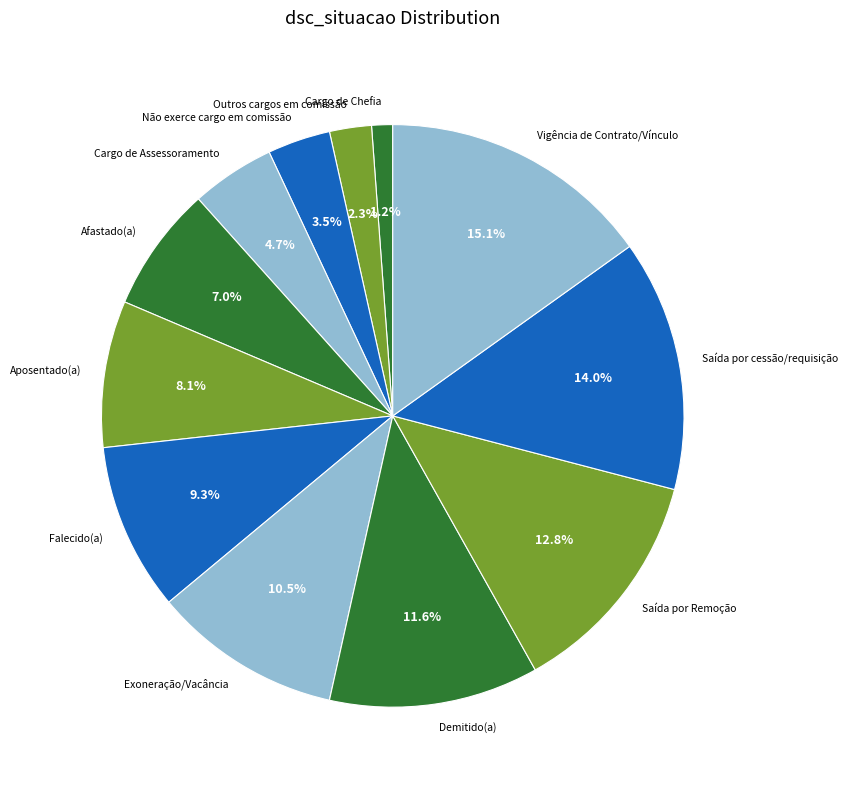

True or false: Demitido(a) accounts for 12% of the total.

True